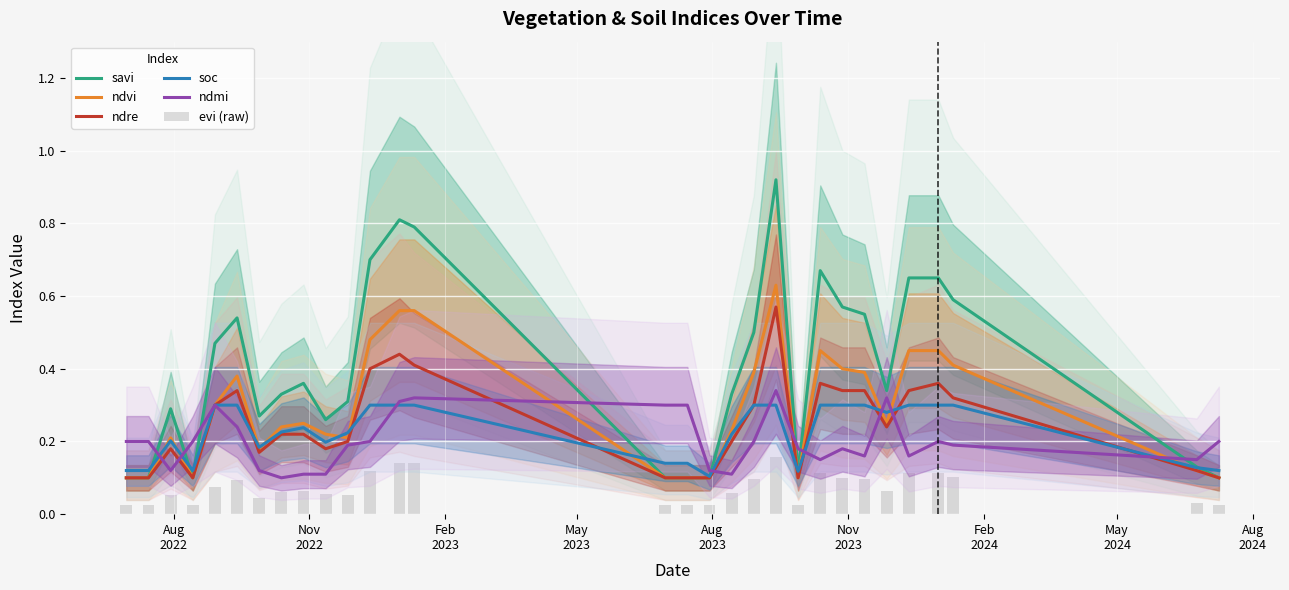

How many groups of bars are there?

30